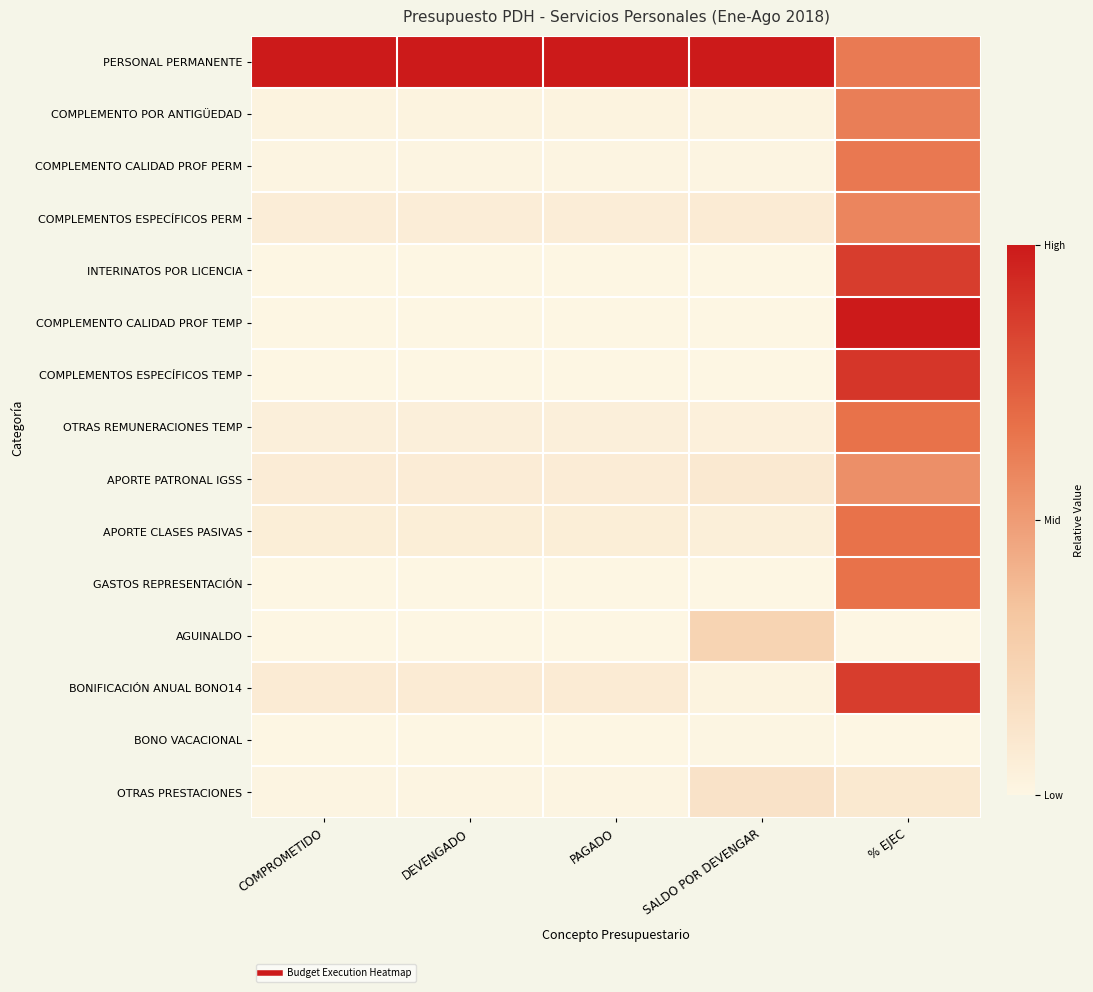

List the series in order of their peak value, highest first.

PERSONAL PERMANENTE, COMPLEMENTO CALIDAD PROF TEMP, COMPLEMENTOS ESPECÍFICOS TEMP, INTERINATOS POR LICENCIA, BONIFICACIÓN ANUAL BONO14, APORTE CLASES PASIVAS, GASTOS REPRESENTACIÓN, OTRAS REMUNERACIONES TEMP, COMPLEMENTO CALIDAD PROF PERM, COMPLEMENTO POR ANTIGÜEDAD, COMPLEMENTOS ESPECÍFICOS PERM, APORTE PATRONAL IGSS, AGUINALDO, OTRAS PRESTACIONES, BONO VACACIONAL